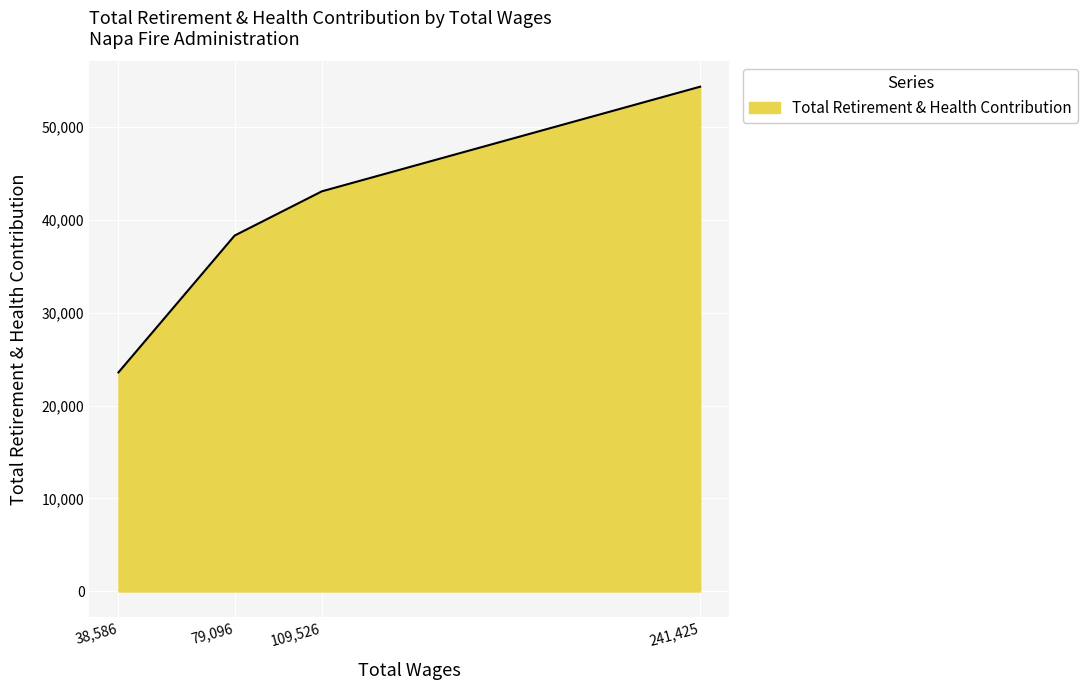

What is the smallest value displayed?

23562